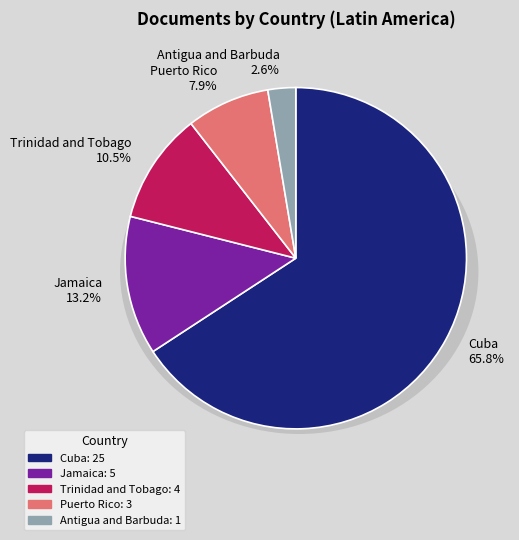

Which category has the biggest portion of the pie?

Cuba